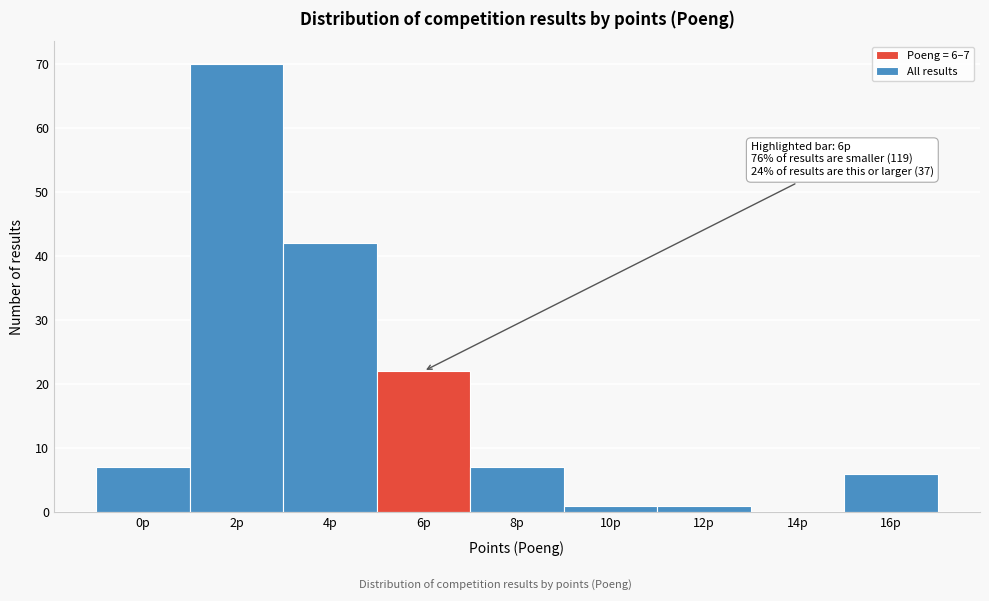

Reading left to right, transcribe all the data shown in this chart.

0p=7	2p=70	4p=42	6p=22	8p=7	10p=1	12p=1	14p=0	16p=6